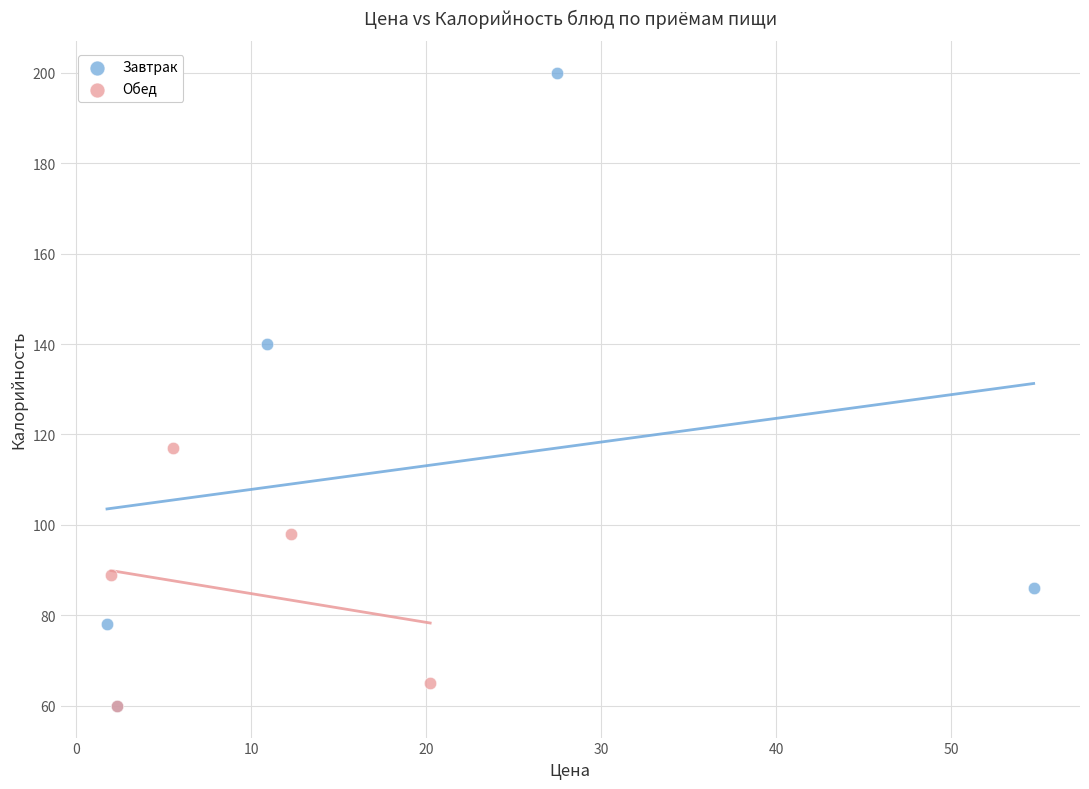

Which series reaches the maximum Y coordinate?

Завтрак